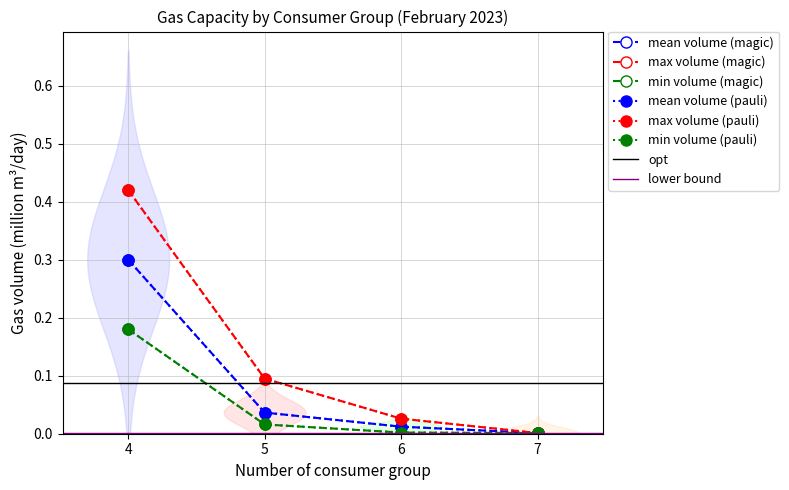

What is the difference between the maximum and minimum values in the satisfied (group 5) series?

0.1